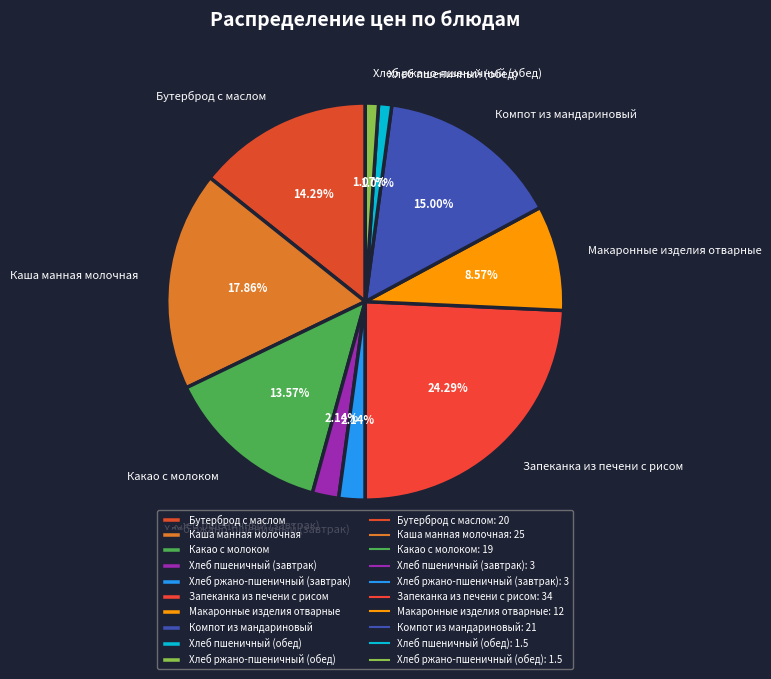

What portion of the pie excludes Хлеб пшеничный (завтрак)?

97.9%